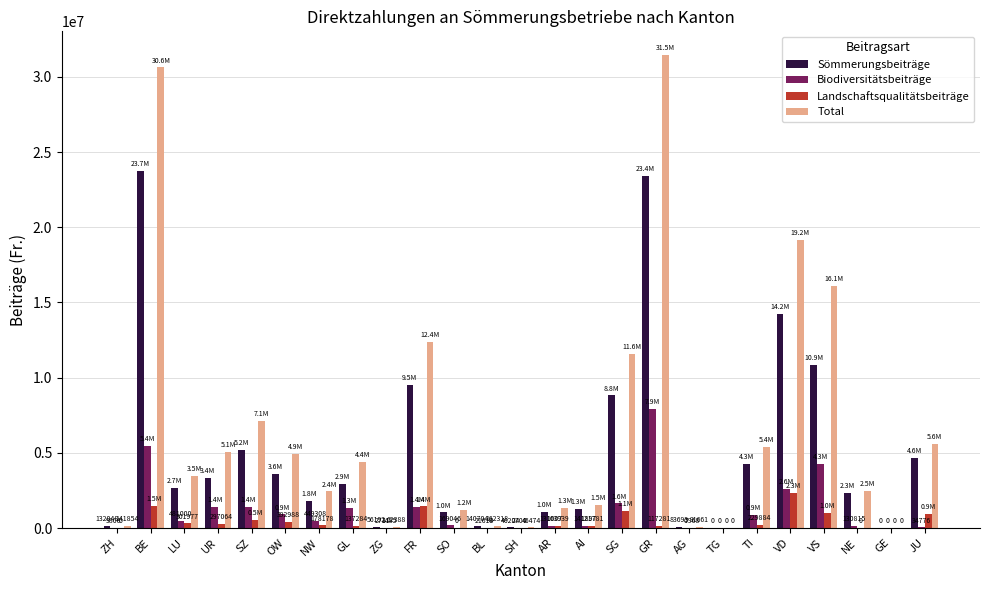

What is the difference between the Landschaftsqualitätsbeiträge values at ZH and TI?

229884.0